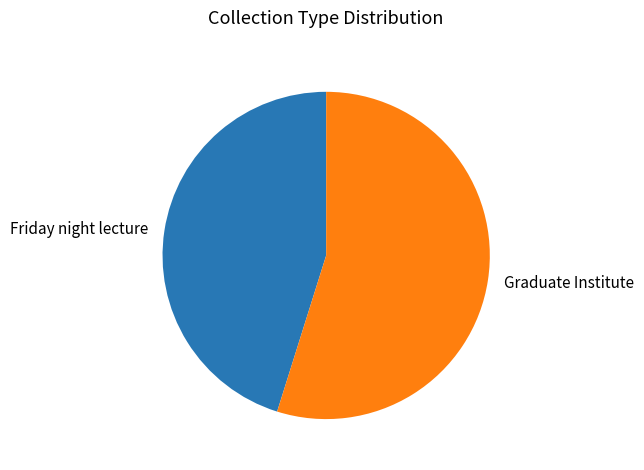

Combined, do Graduate Institute and Friday night lecture account for over 50%?

Yes